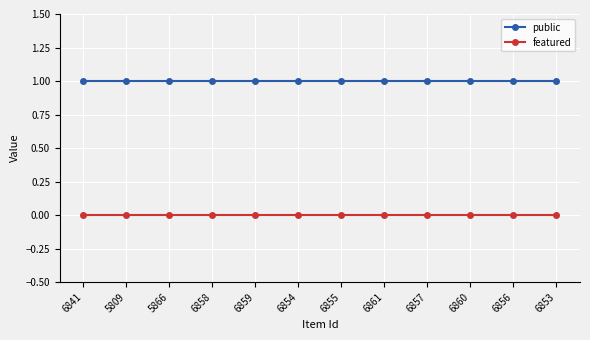

Reading left to right, extract all data points from this chart.

public: 6841=1	5809=1	5866=1	6858=1	6859=1	6854=1	6855=1	6861=1	6857=1	6860=1	6856=1	6853=1
featured: 6841=0	5809=0	5866=0	6858=0	6859=0	6854=0	6855=0	6861=0	6857=0	6860=0	6856=0	6853=0